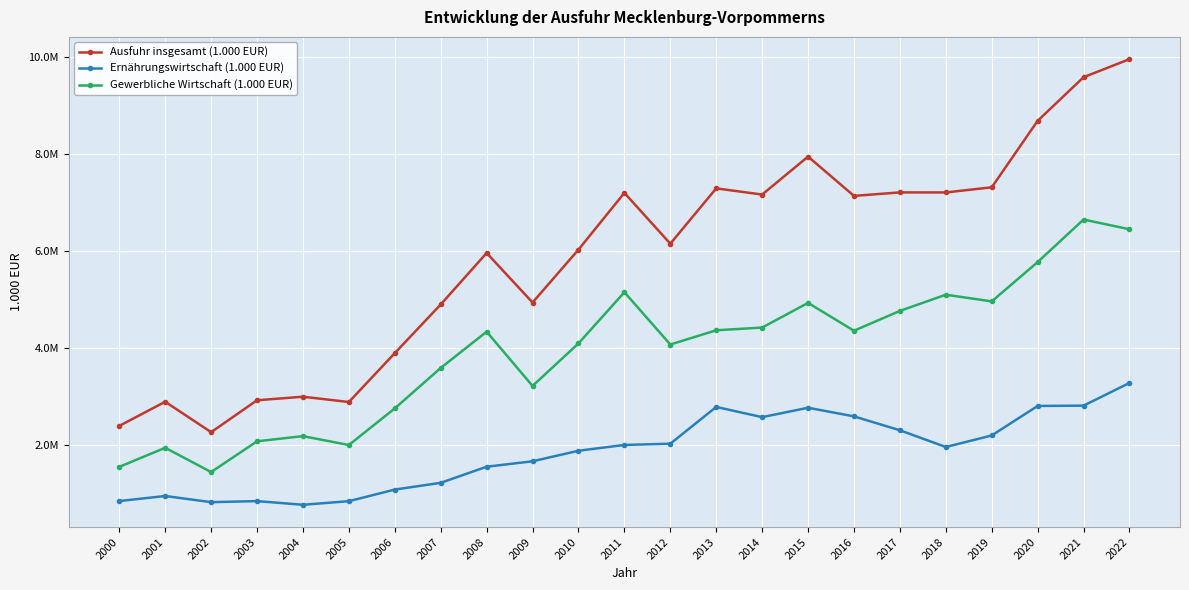

Does the chart have visible grid lines?

Yes